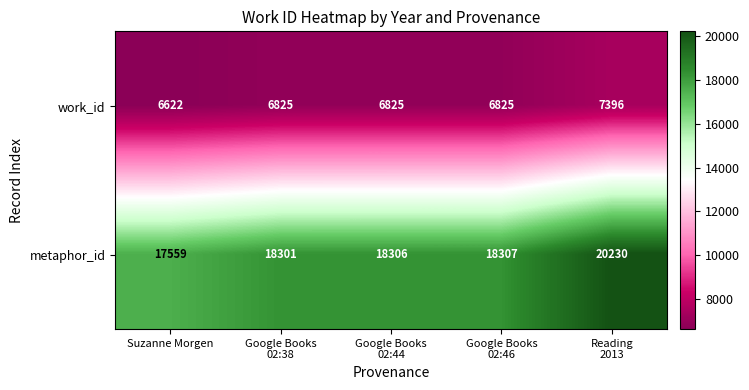

What is the sum of all work_id values?

34493